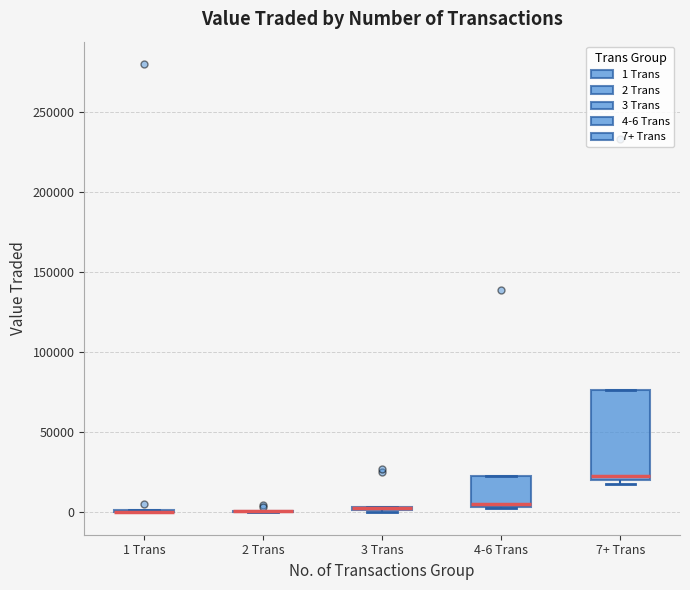

Where is the lower edge of the box for 7+ Trans on the y-axis? The values are not printed on the chart, so give them approximately, as read against the axis.

20000